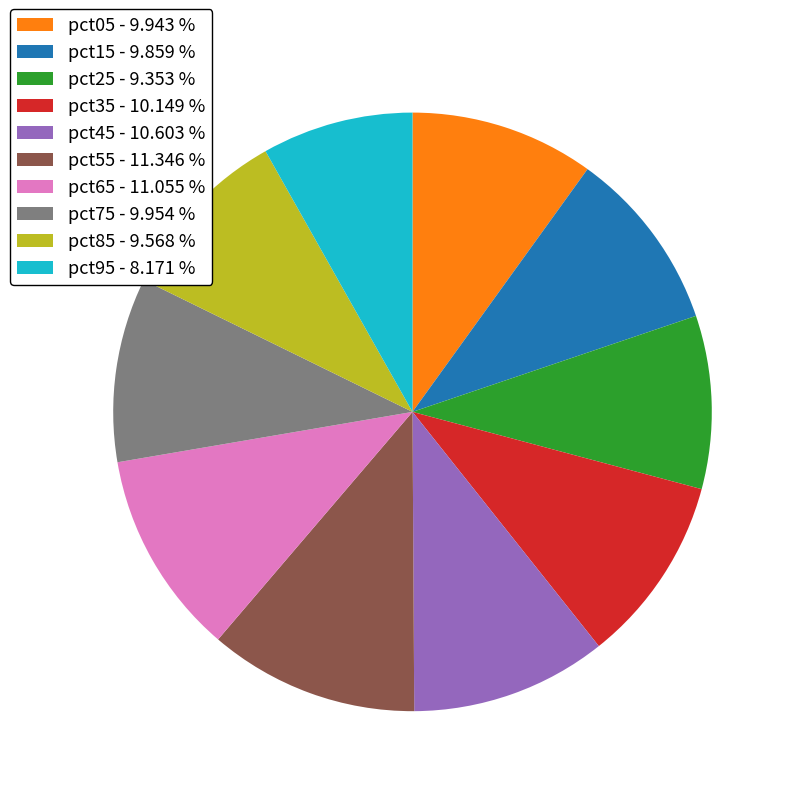

Does pct35 account for over 50% of the chart?

No